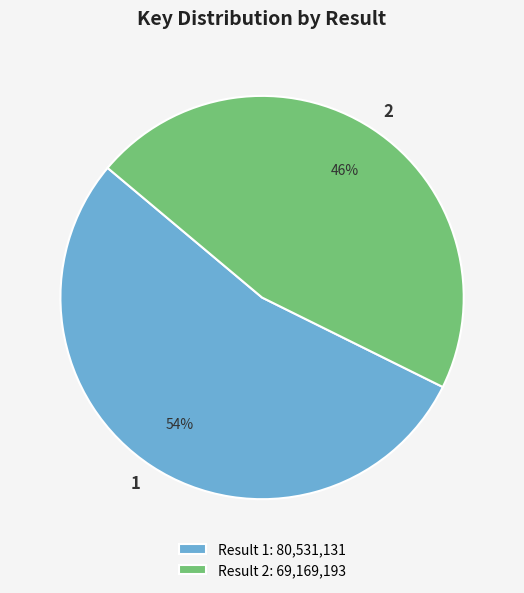

To the nearest percent, what is the difference between the largest and smallest slice percentages?

8%